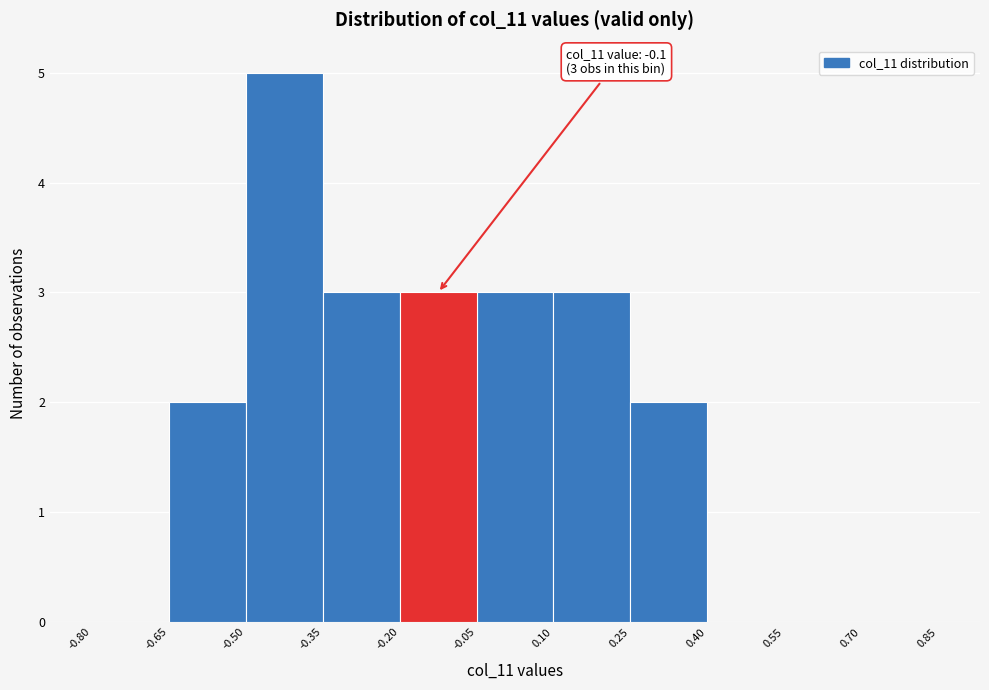

Over which range of the x-axis is the bar tallest?

-0.50 to -0.35